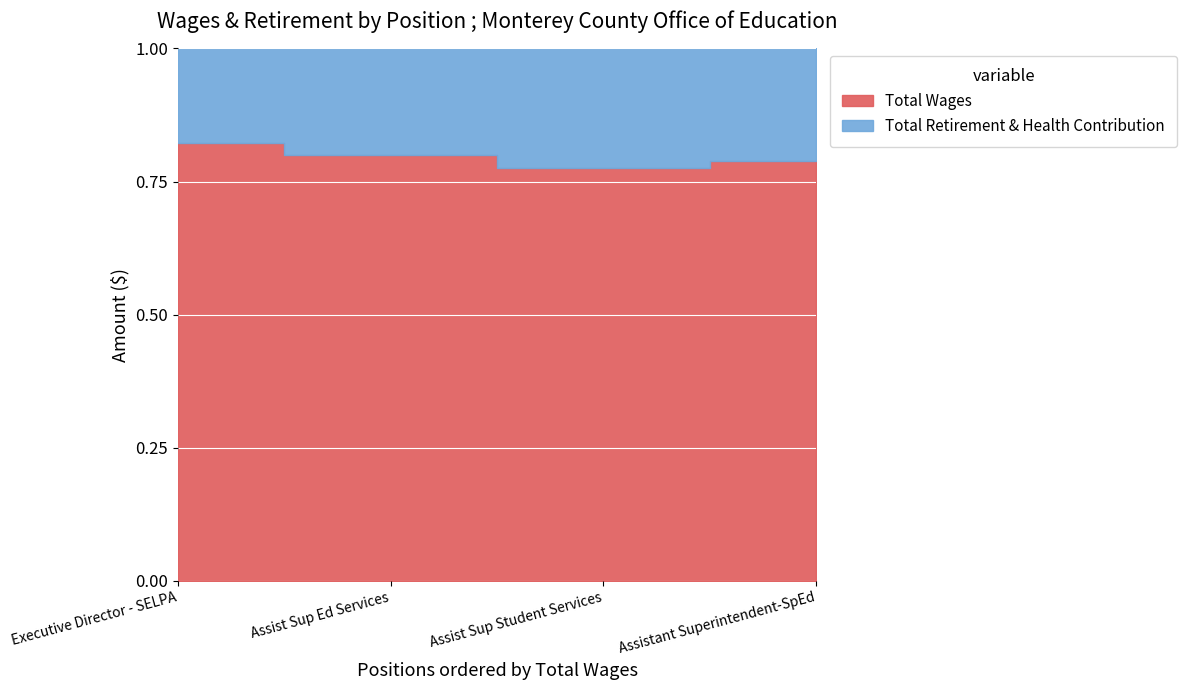

What is the label of the 3rd point from the left?

Assist Sup Student Services